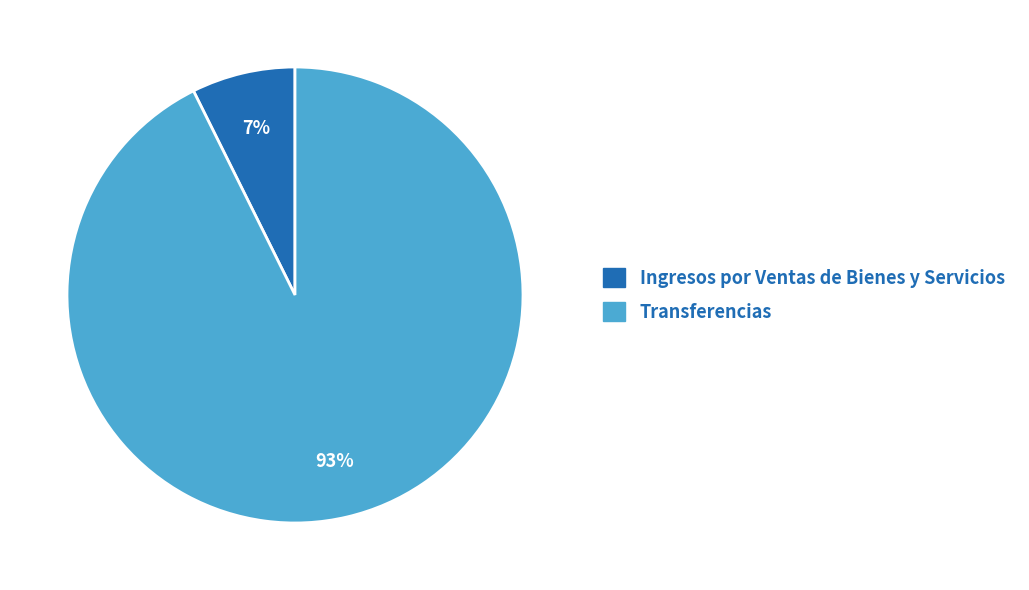

Is there any slice that represents more than half of the pie?

Yes